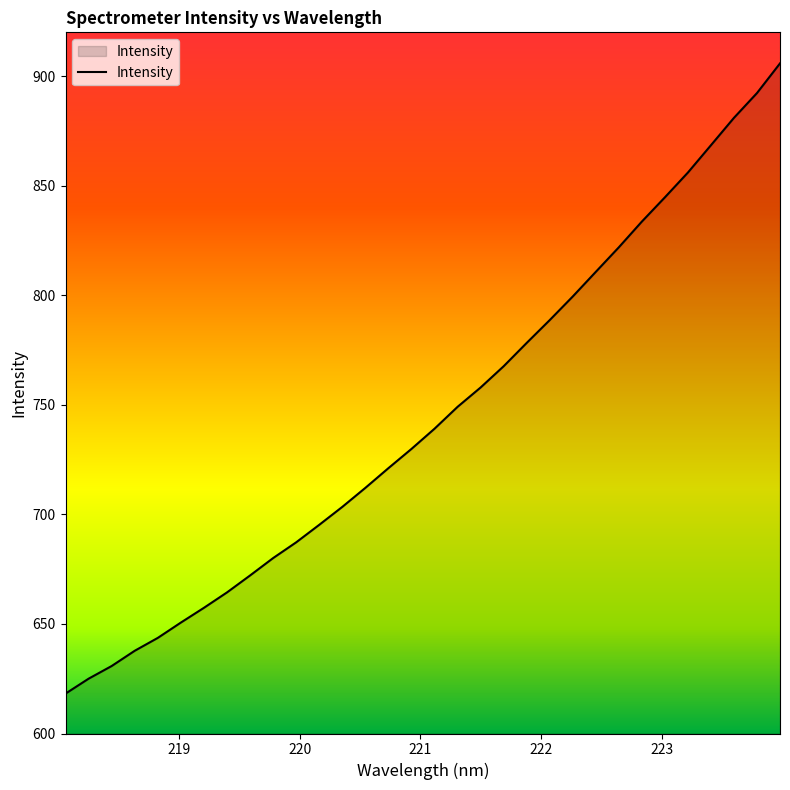

What is the smallest value displayed?

618.2